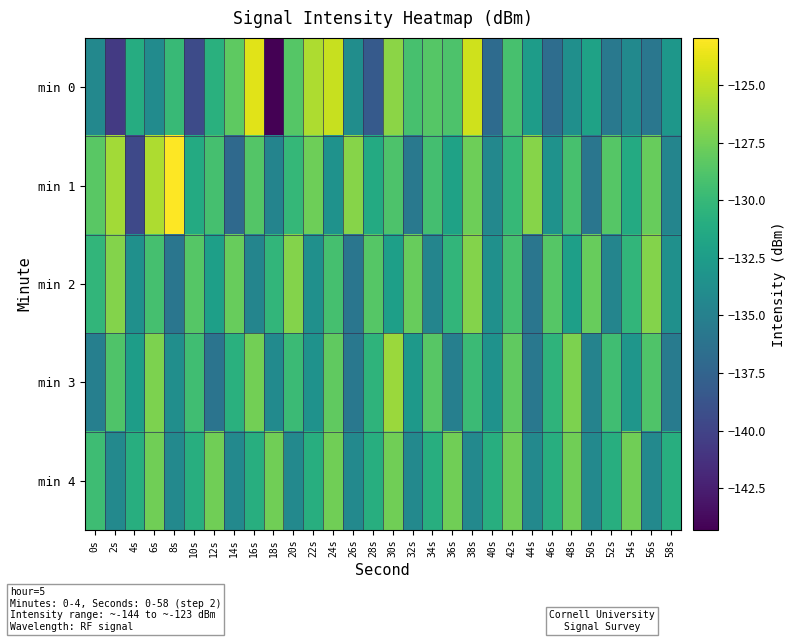

Which series has the widest spread of values?

min 0